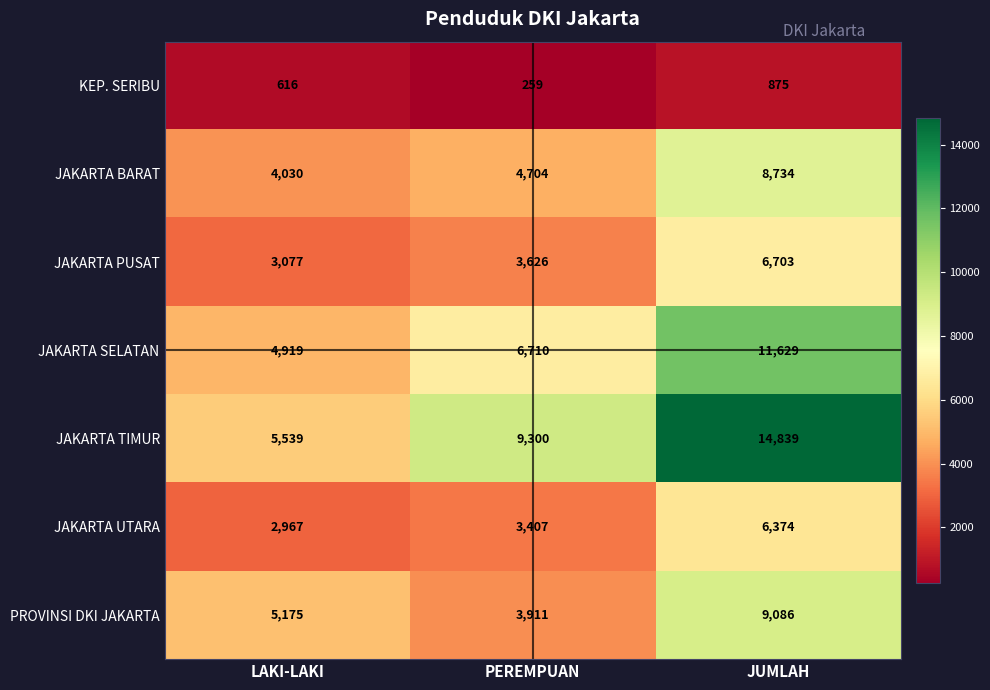

Which category has the highest value in the JAKARTA SELATAN series?

JUMLAH